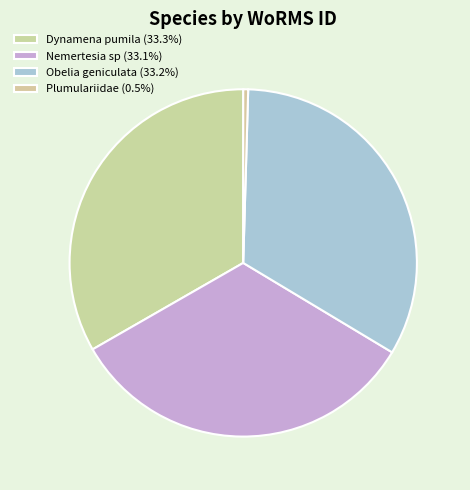

How many segments does this pie chart have?

4